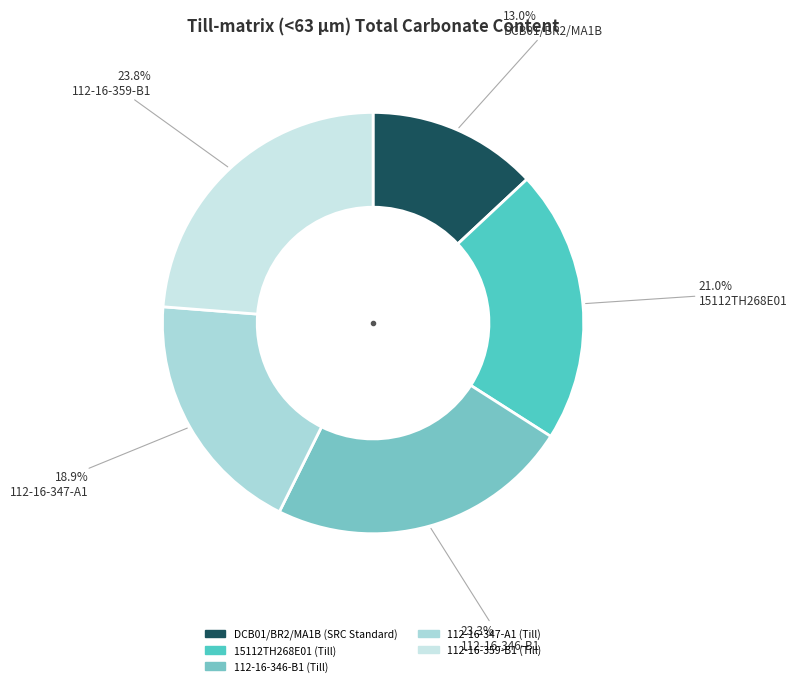

What is the change in value from 112-16-346-B1 (Till) to 112-16-359-B1 (Till)?

+0.6